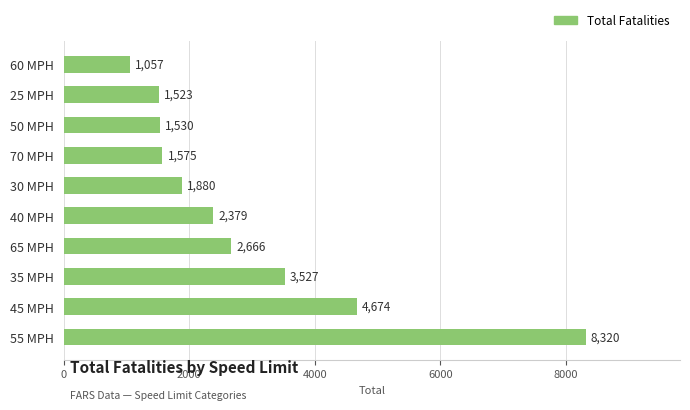

True or false: the data shows 4674 at 45 MPH.

True